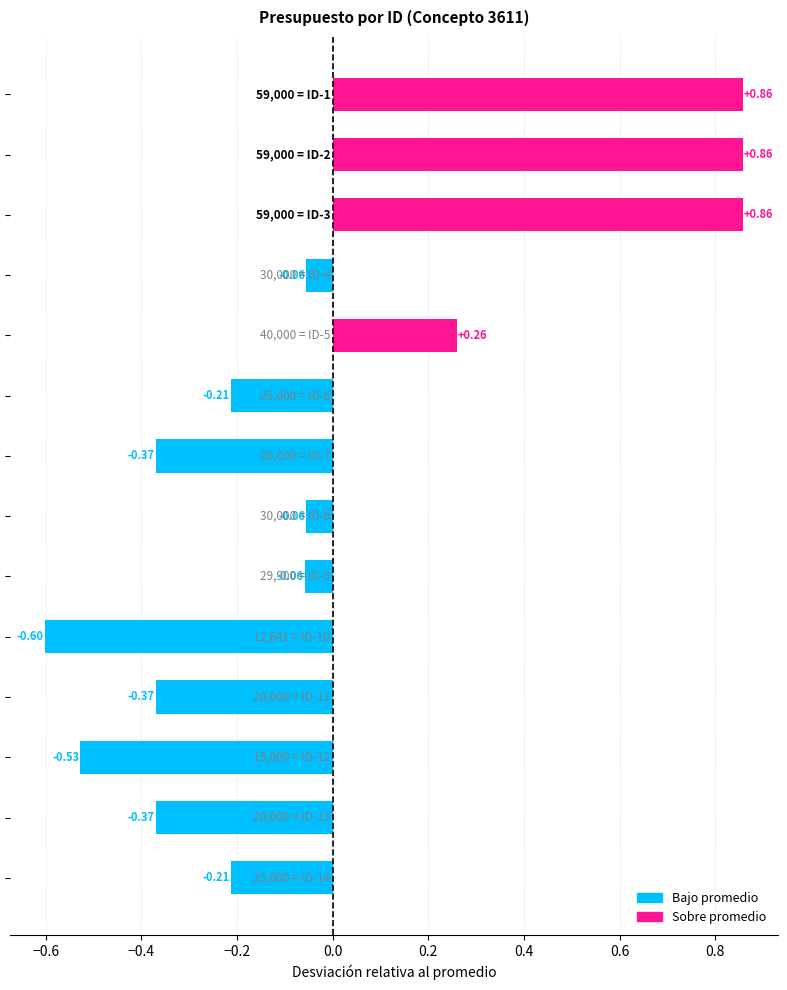

What is the difference between the maximum and minimum values?

1.5